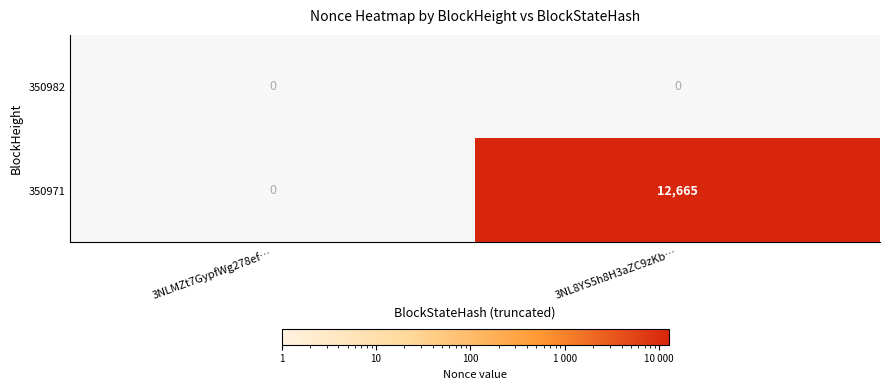

What is the highest value of the 350971 series?

12665